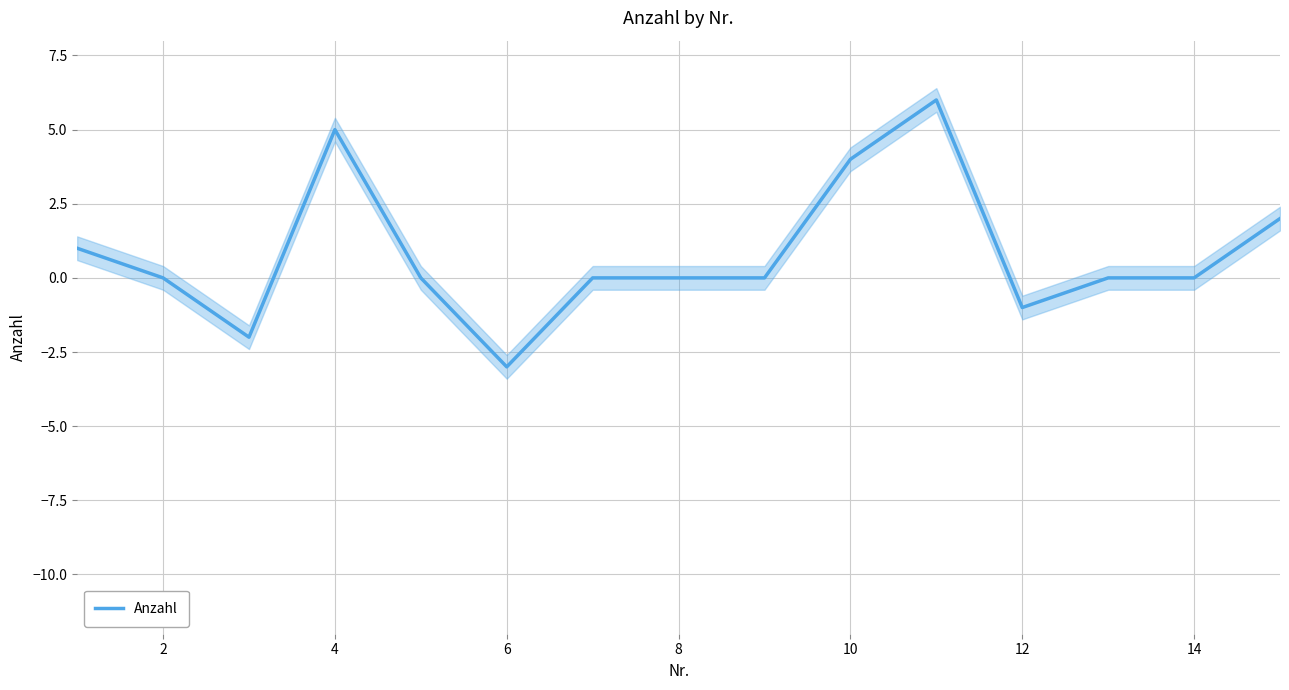

Is it true that Anzahl equals 4 at 10?

True